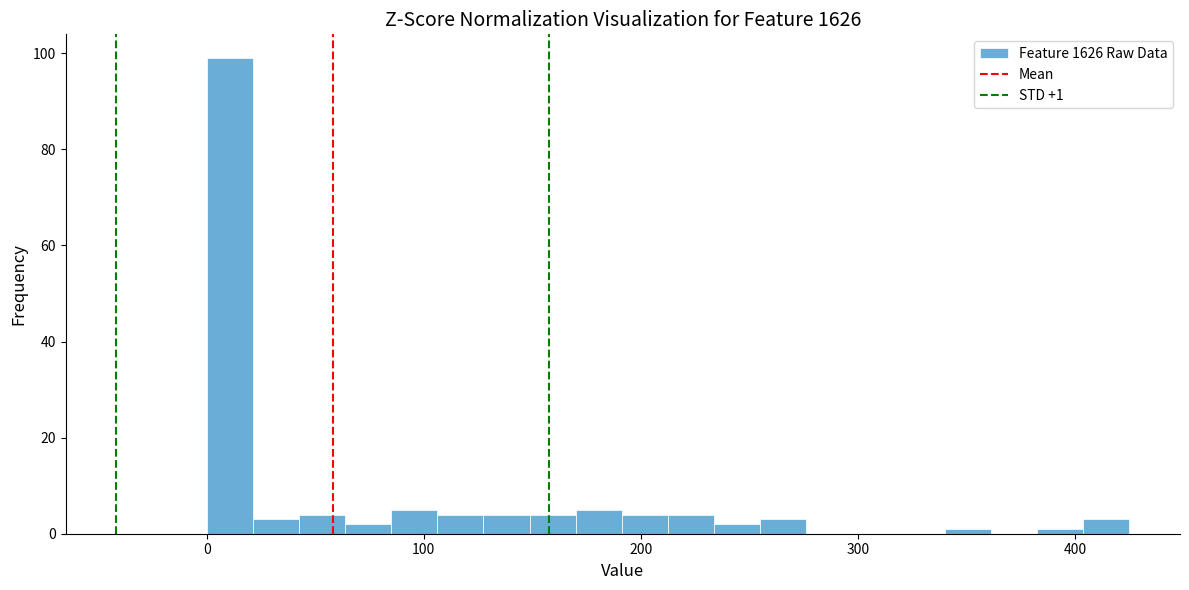

Around what value on the x-axis is the tallest bar? Give the approximate position of its centre, as read against the axis.

10